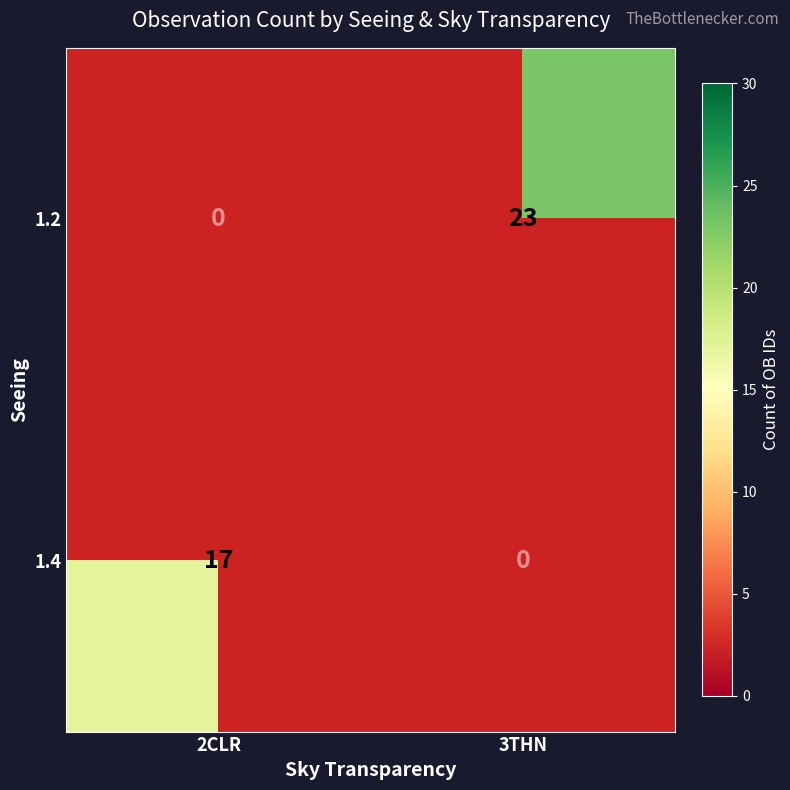

True or false: 1.2 has a value of 10 at 3THN.

False